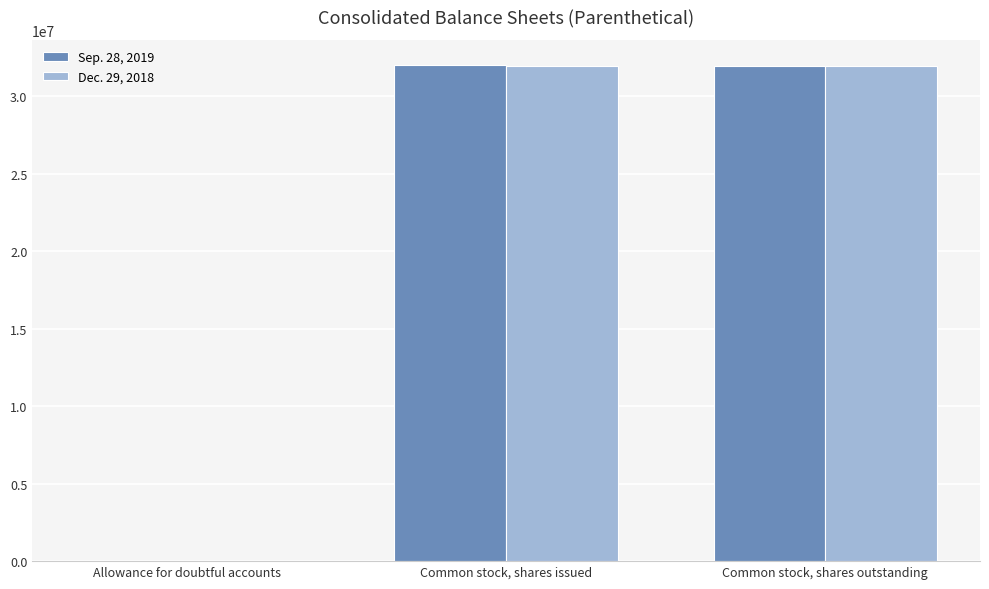

Read the Sep. 28, 2019 value at Common stock, shares issued, to the nearest 100.

32032900